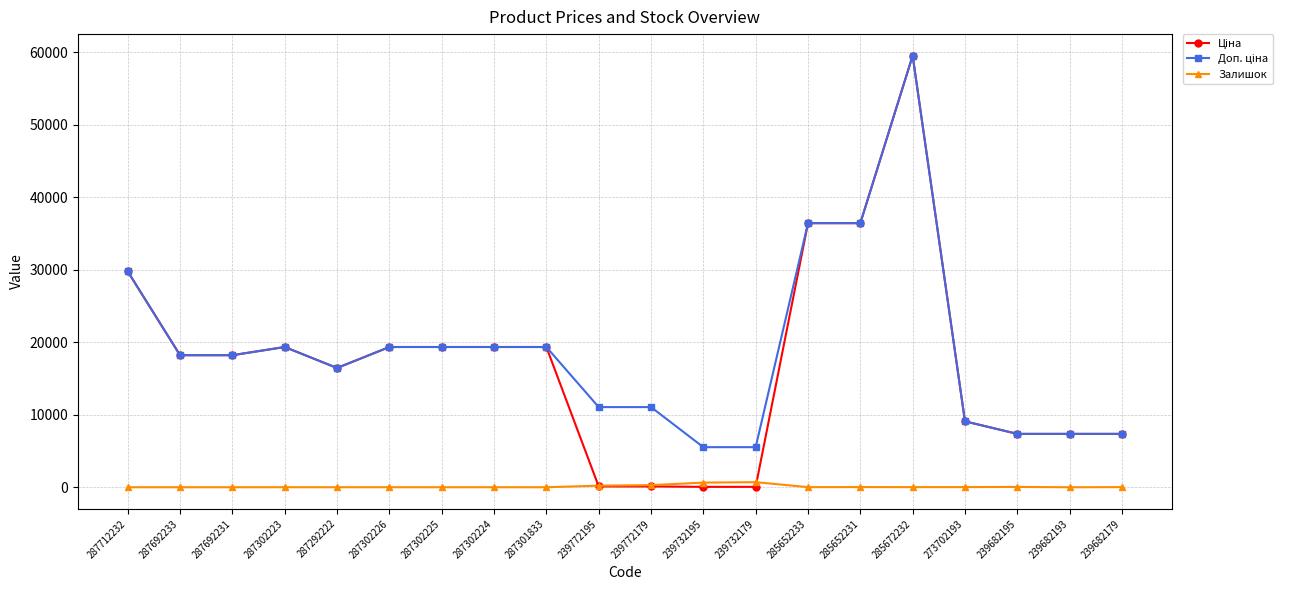

At which category does the chart reach its peak across all series?

285672232